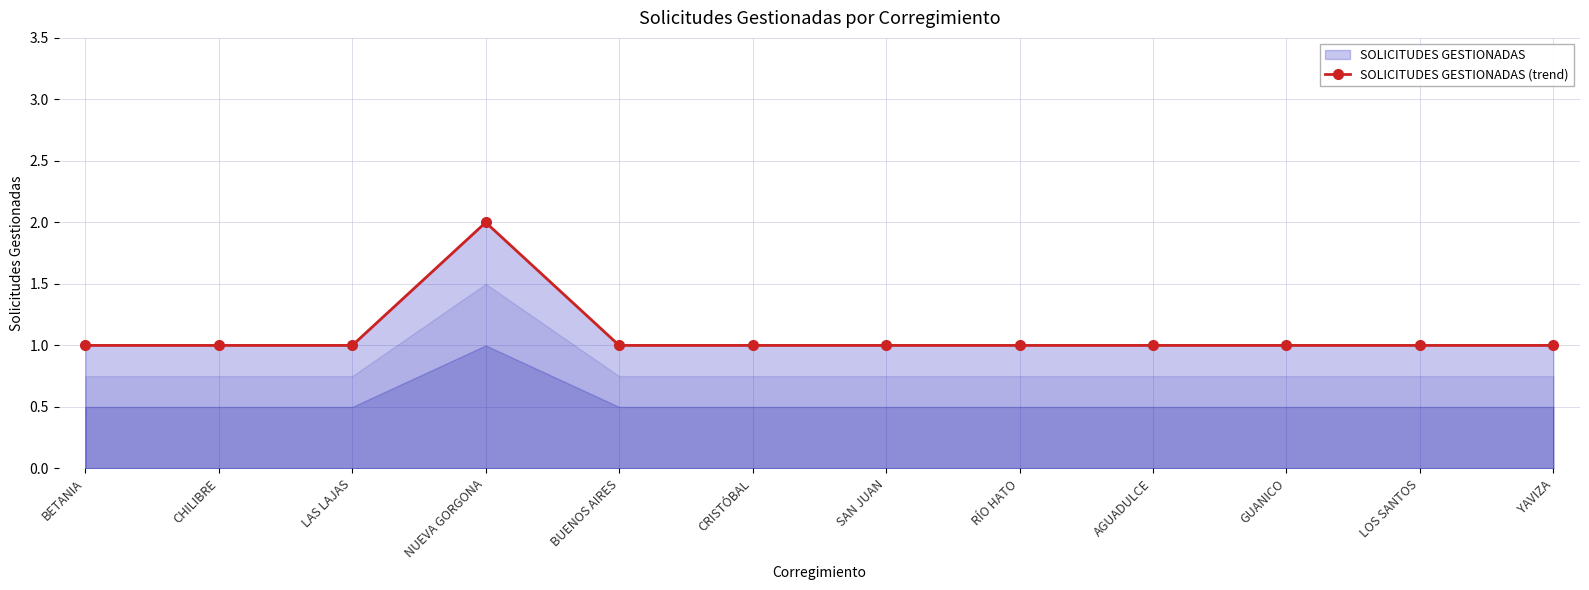

Between CRISTÓBAL and AGUADULCE, which is larger?

CRISTÓBAL